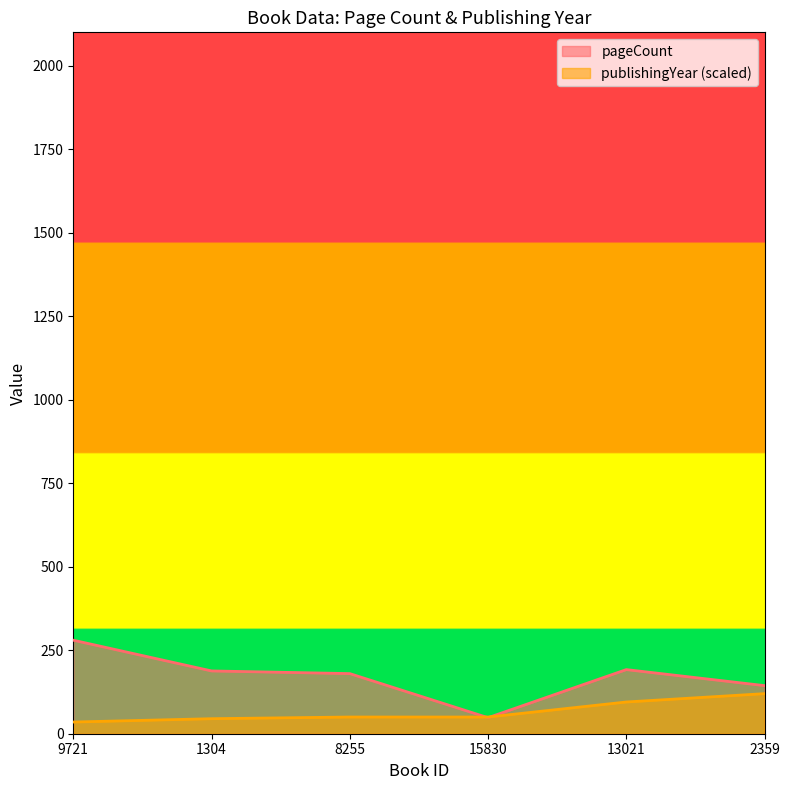

The value of pageCount at 13021 is 192. True or false?

True